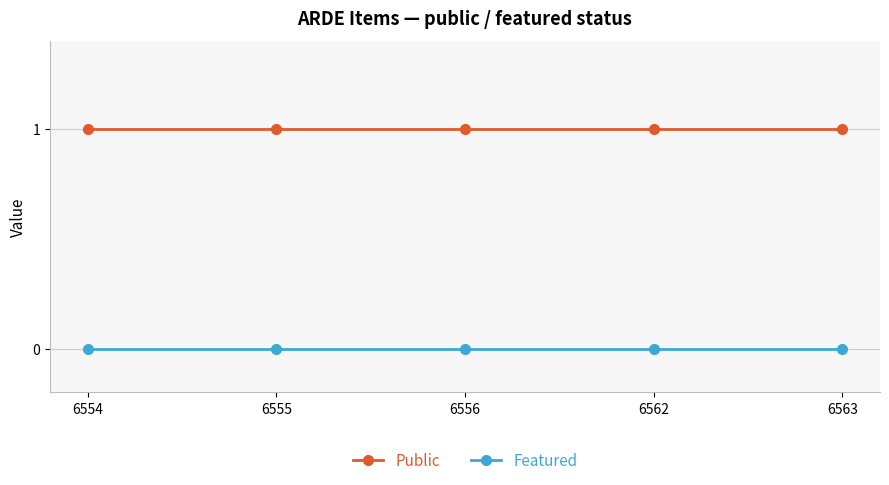

How many lines are shown in the chart?

2